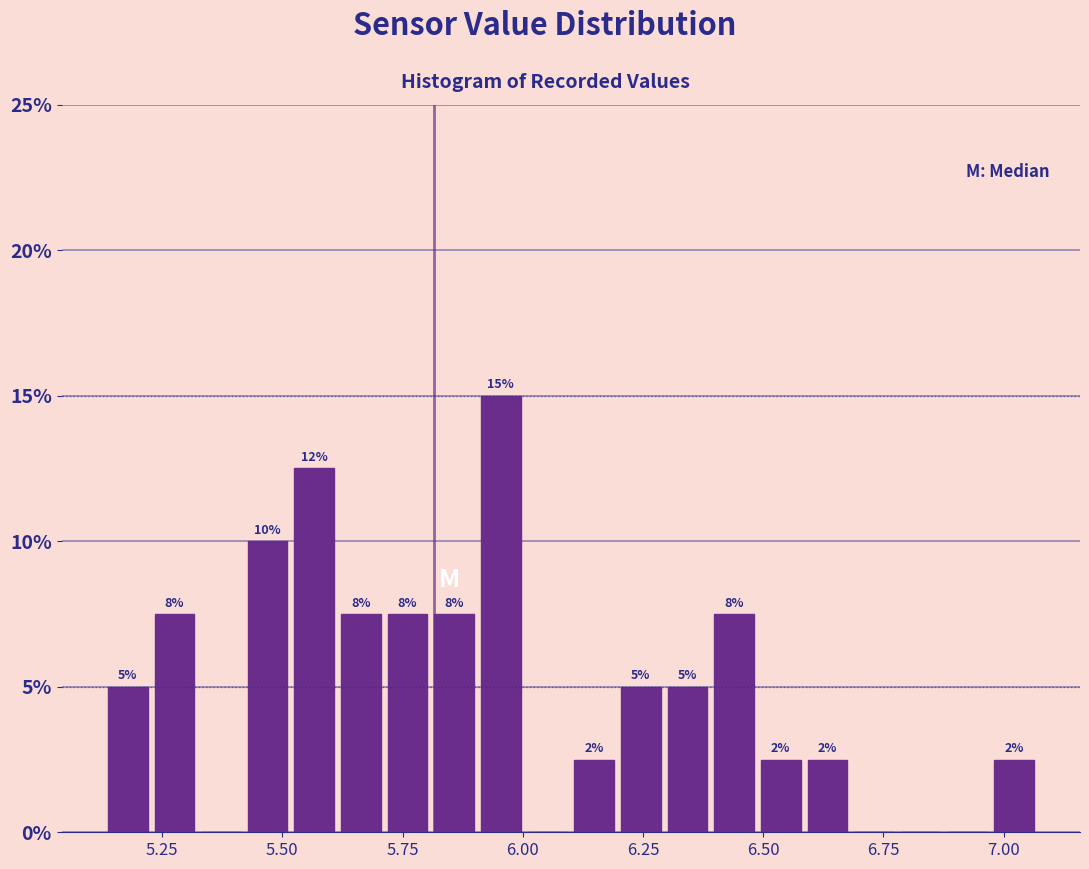

Around what value on the x-axis is the tallest bar? Give the approximate position of its centre, as read against the axis.

5.95